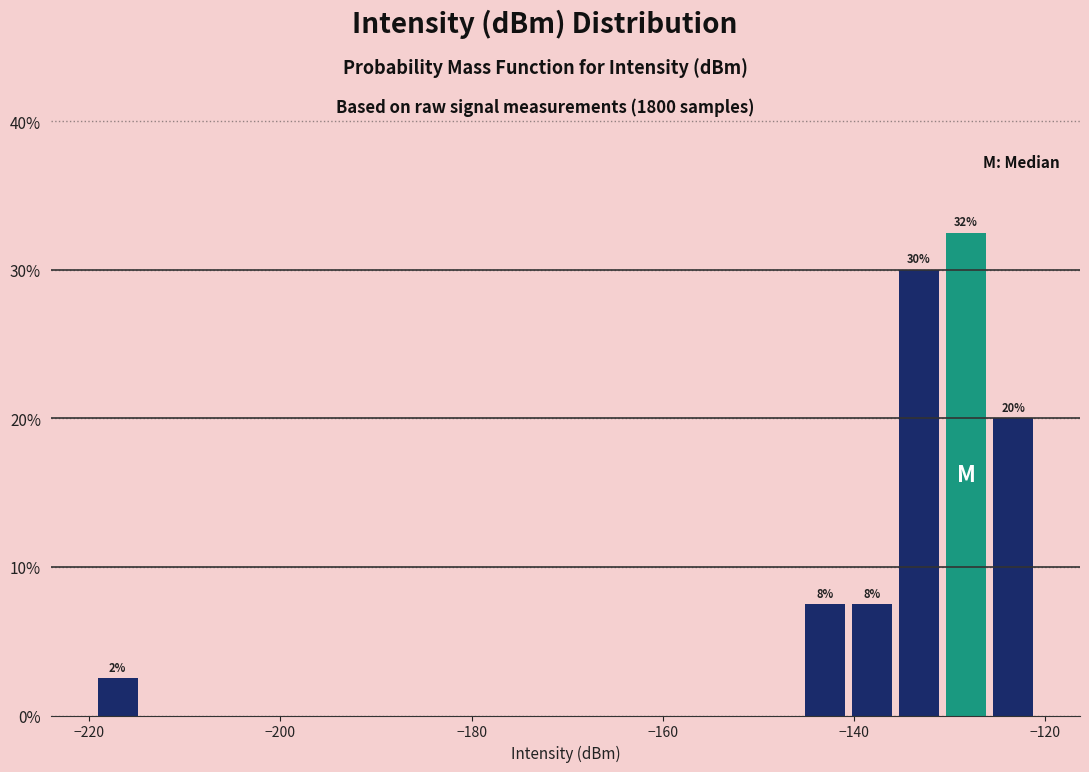

Around what value on the x-axis is the tallest bar? Give the approximate position of its centre, as read against the axis.

-128